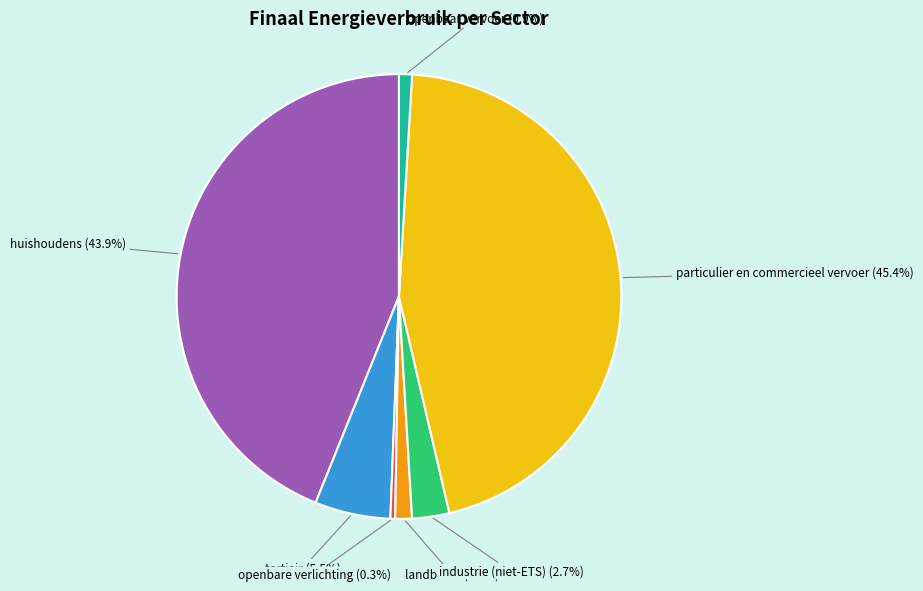

Which has a higher value, openbare verlichting or huishoudens?

huishoudens